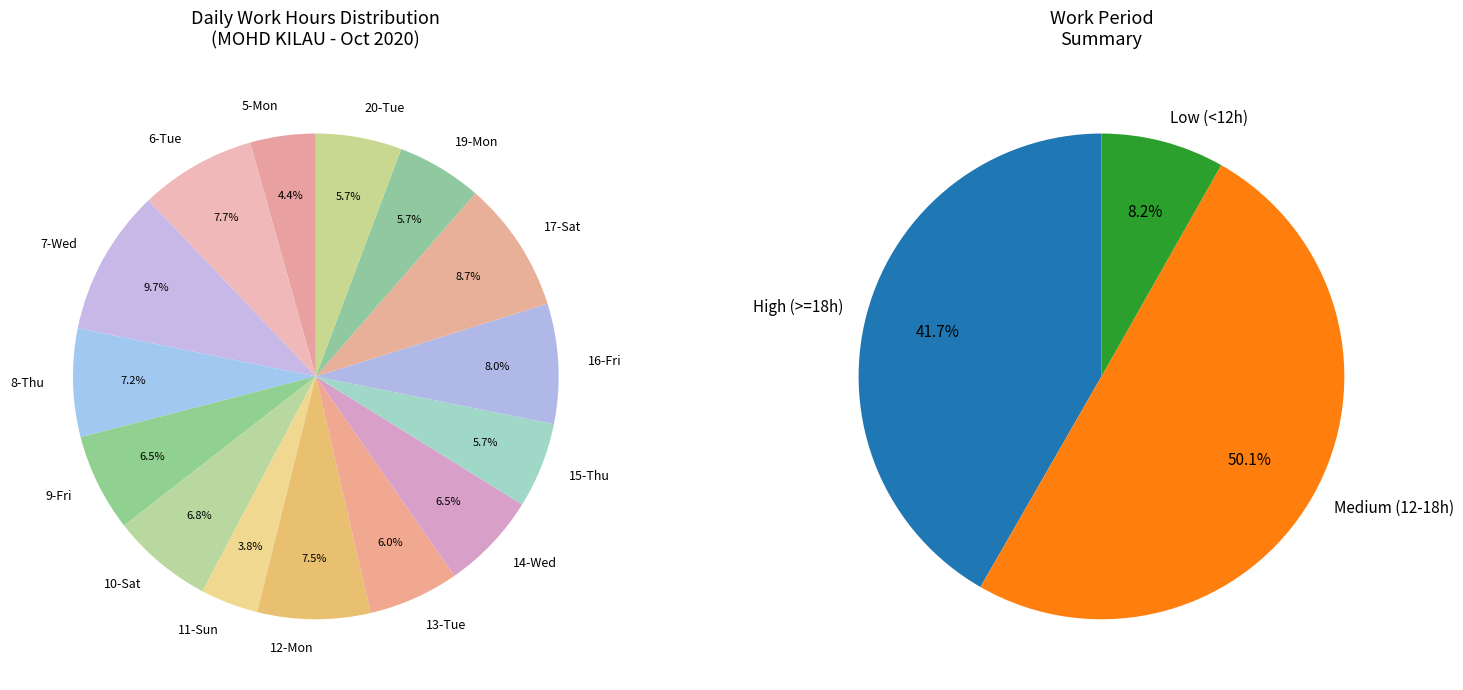

Rank the categories by value from lowest to highest.

11-Sun, 5-Mon, 15-Thu, 19-Mon, 20-Tue, 13-Tue, 14-Wed, 9-Fri, 10-Sat, 8-Thu, 12-Mon, 6-Tue, 16-Fri, 17-Sat, 7-Wed